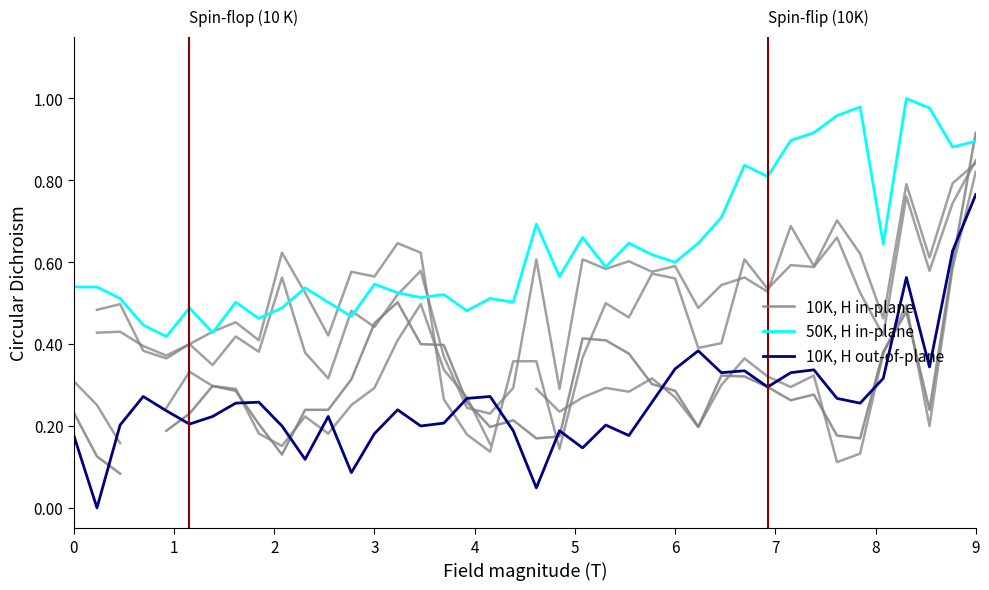

Which category has the highest value in the 10K, H out-of-plane series?

9